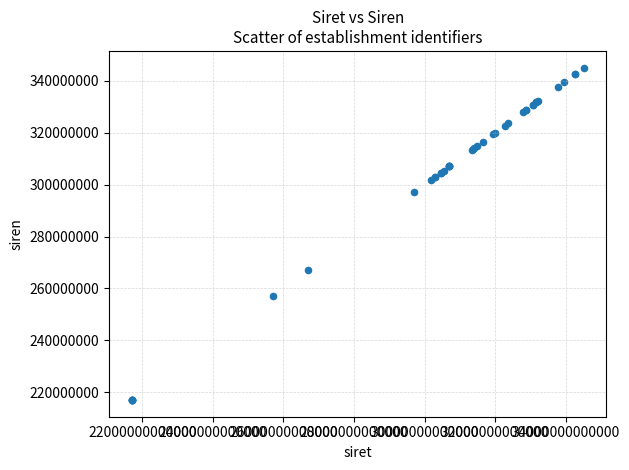

What Y value in the scatter plot is closest to 281047354?

267004109